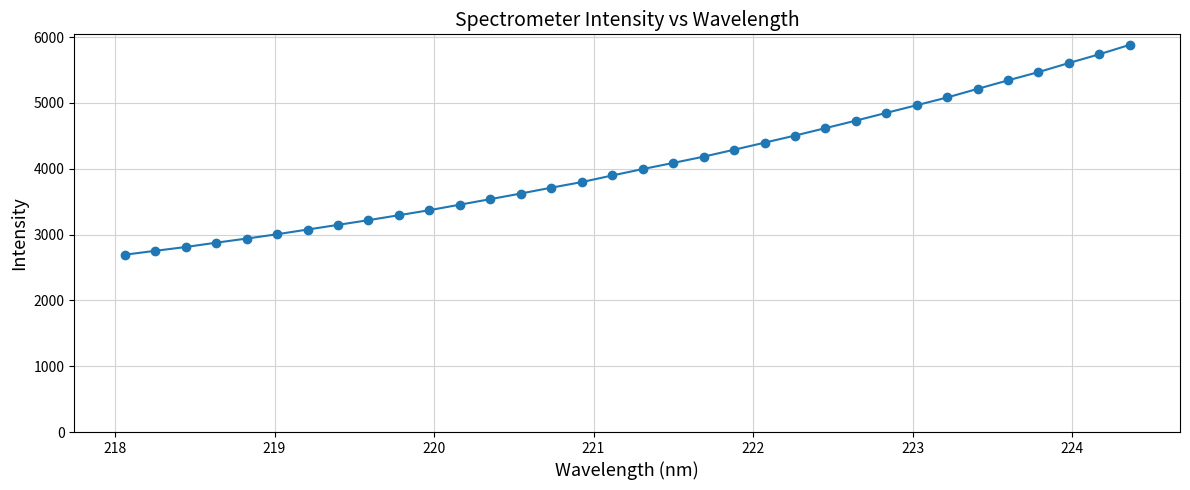

What is the smallest value displayed?

2693.3